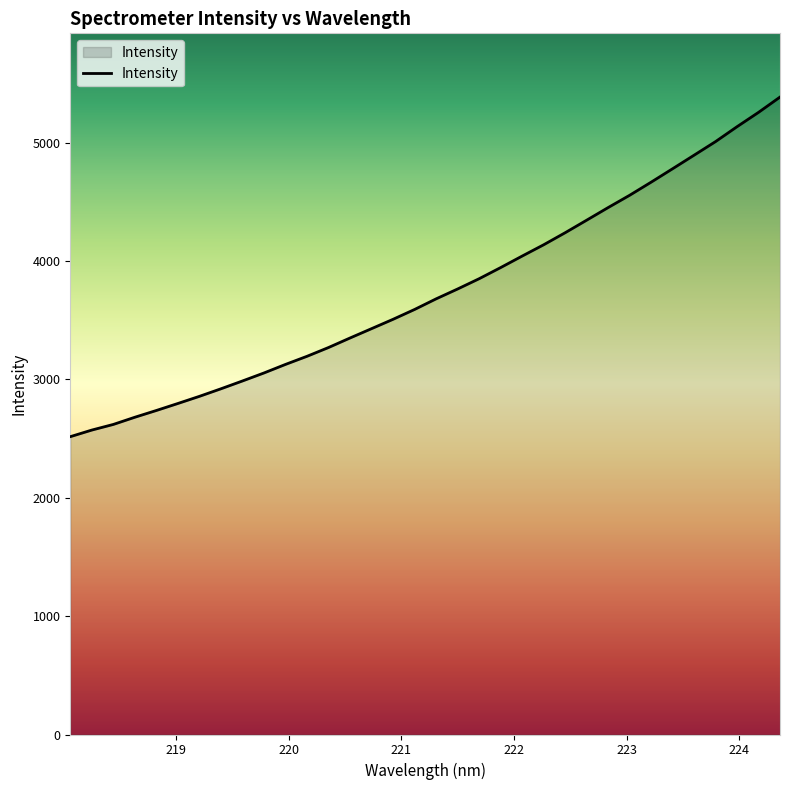

What is the difference between the maximum and minimum values?

2868.9